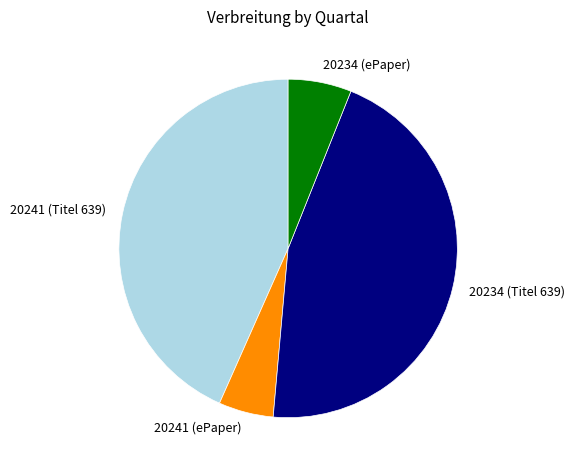

How many slices are in this pie chart?

4